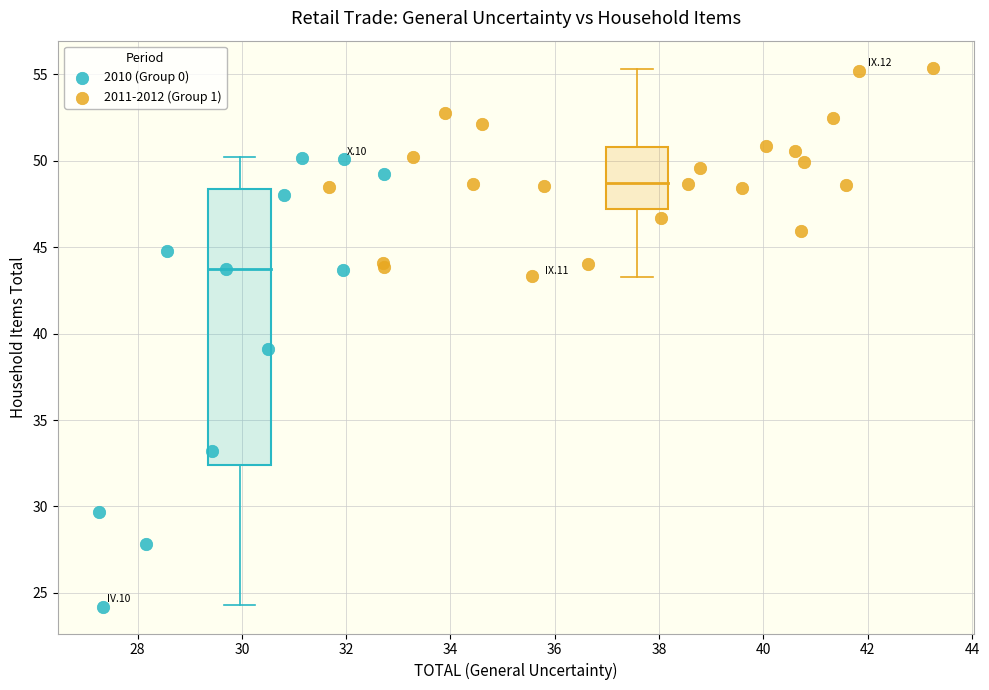

What are all the series names shown in the legend?

2010 (Group 0), 2011-2012 (Group 1)